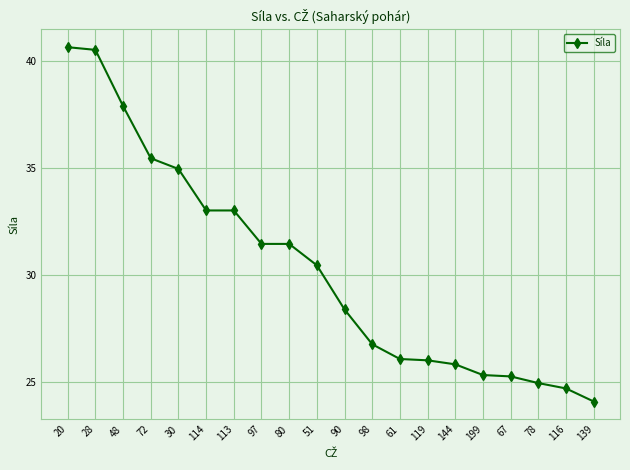

What is the change in value from 28 to 61?

-14.4